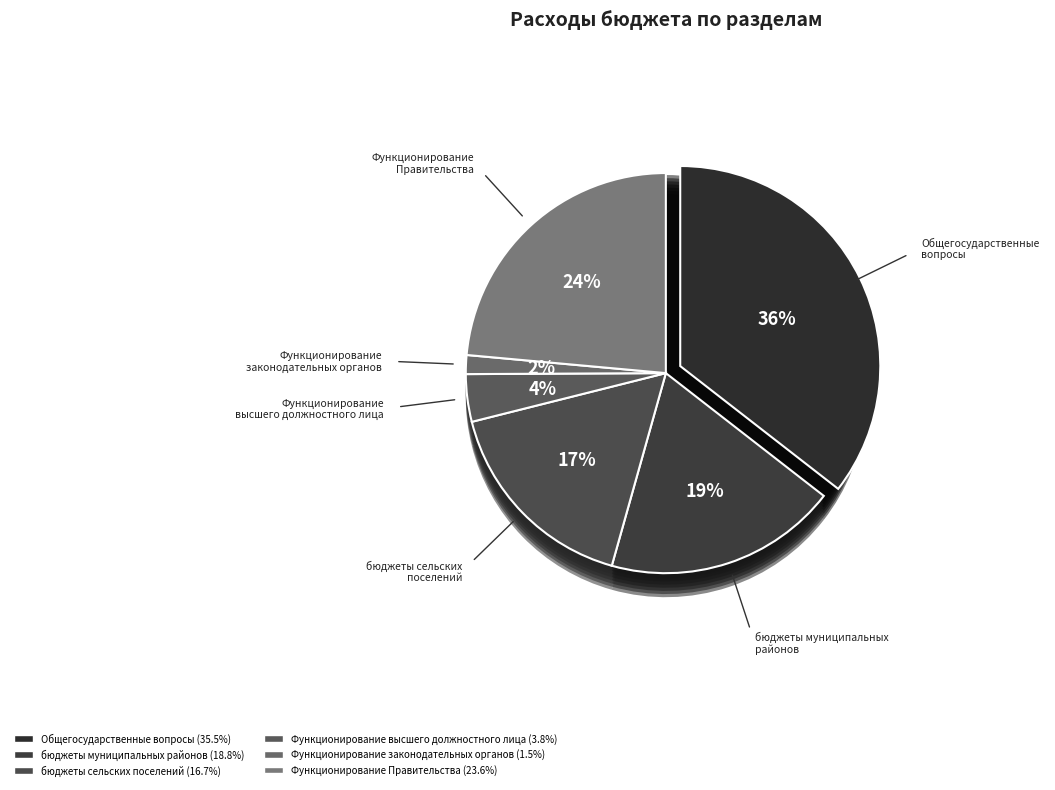

What is the total percentage of бюджеты сельских поселений and Функционирование высшего должностного лица?

20.6%